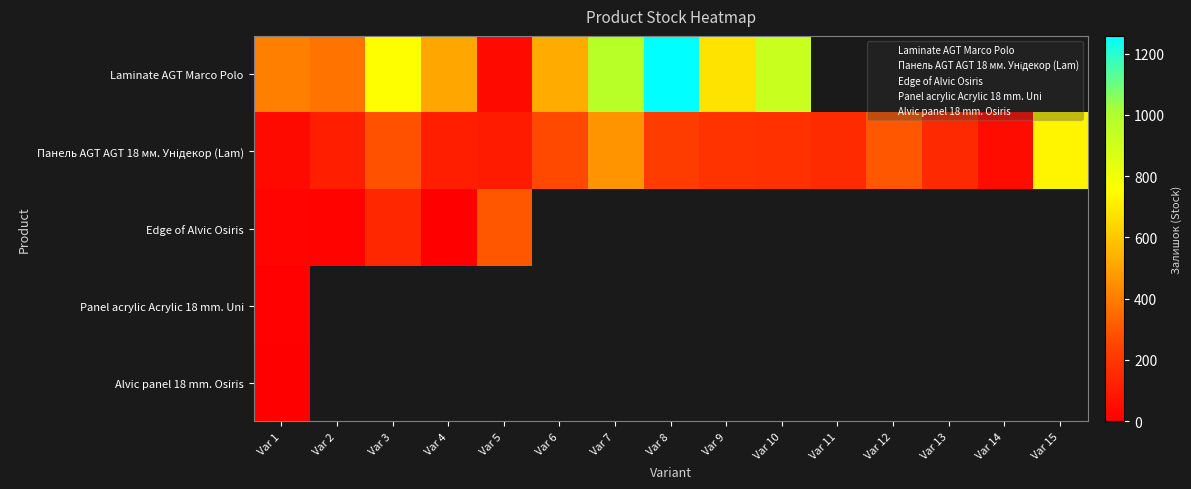

Between Var 9 and Var 15, which is larger?

Var 9